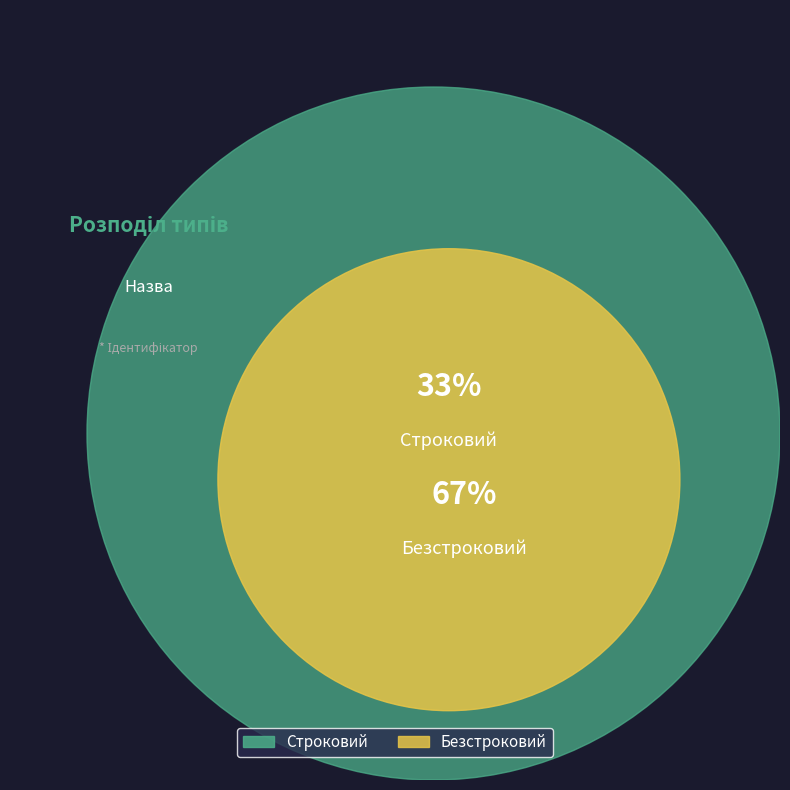

What percentage is the Безстроковий slice, to the nearest percent?

67%